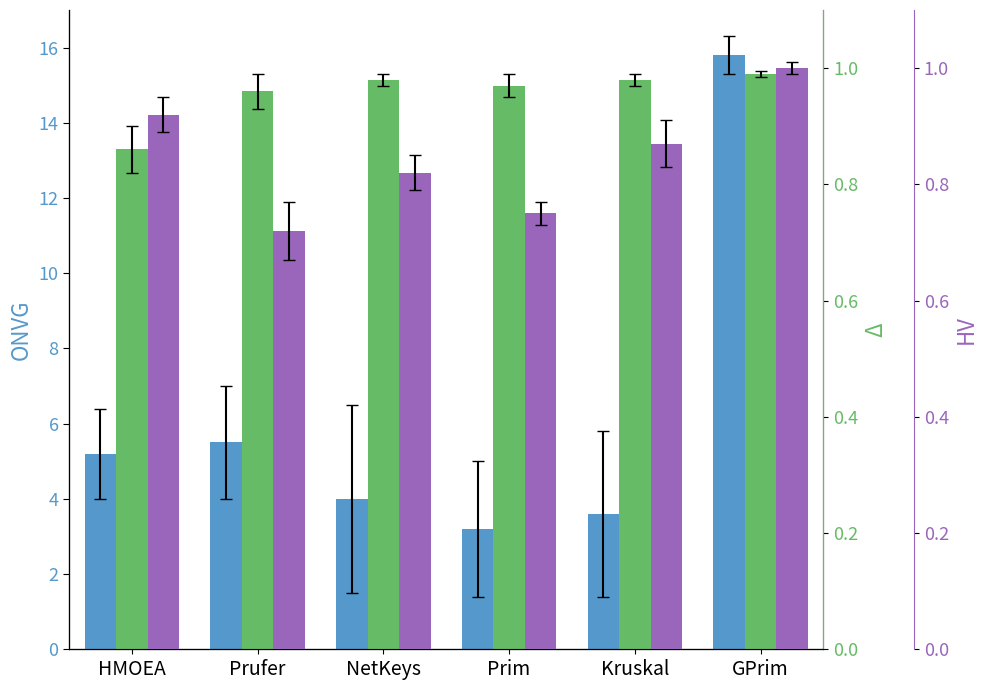

Does the chart contain stacked bars?

No